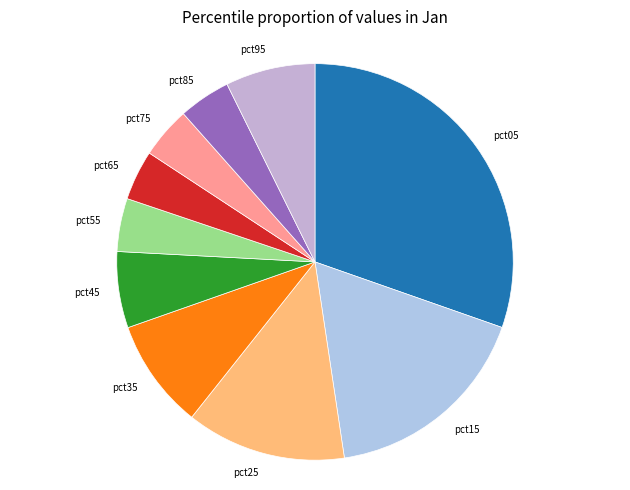

Count the number of slices in the pie.

10